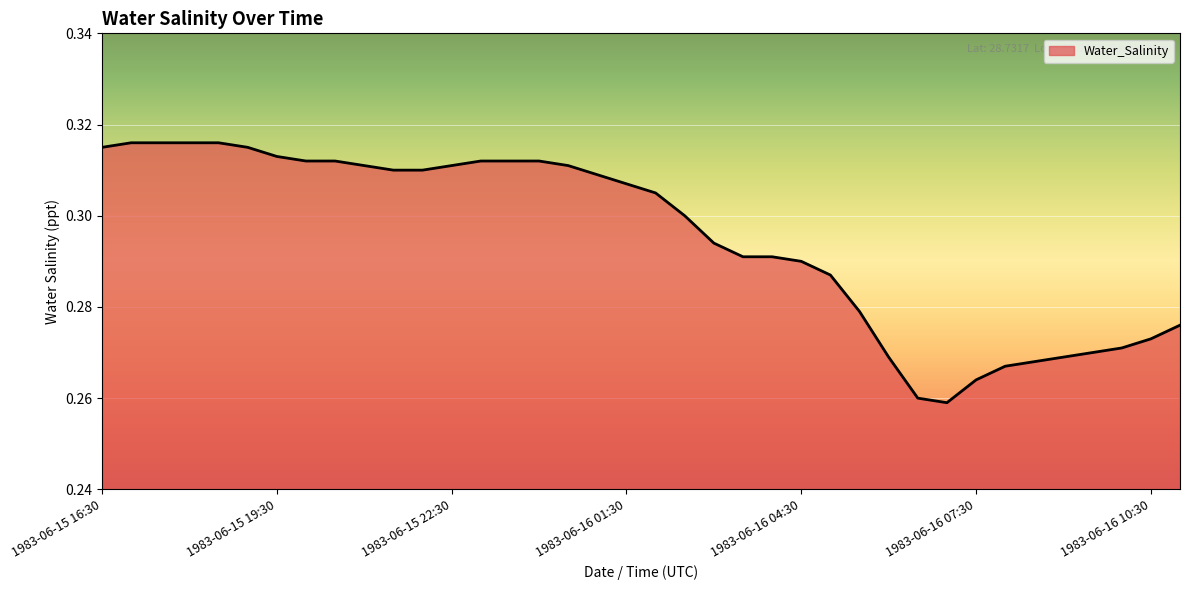

Which category has the lowest value across all series?

1983-06-16 07:00